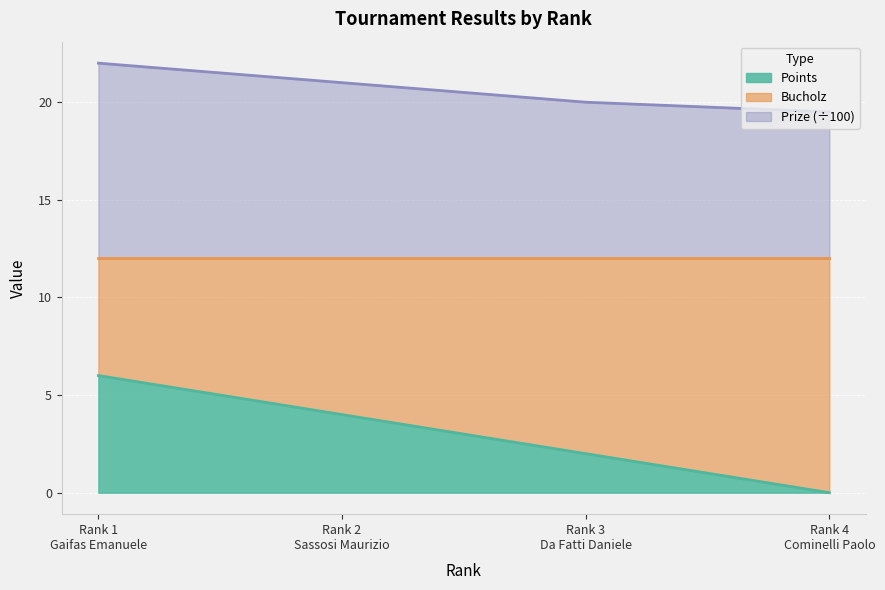

True or false: Bucholz and Points intersect in this chart.

False